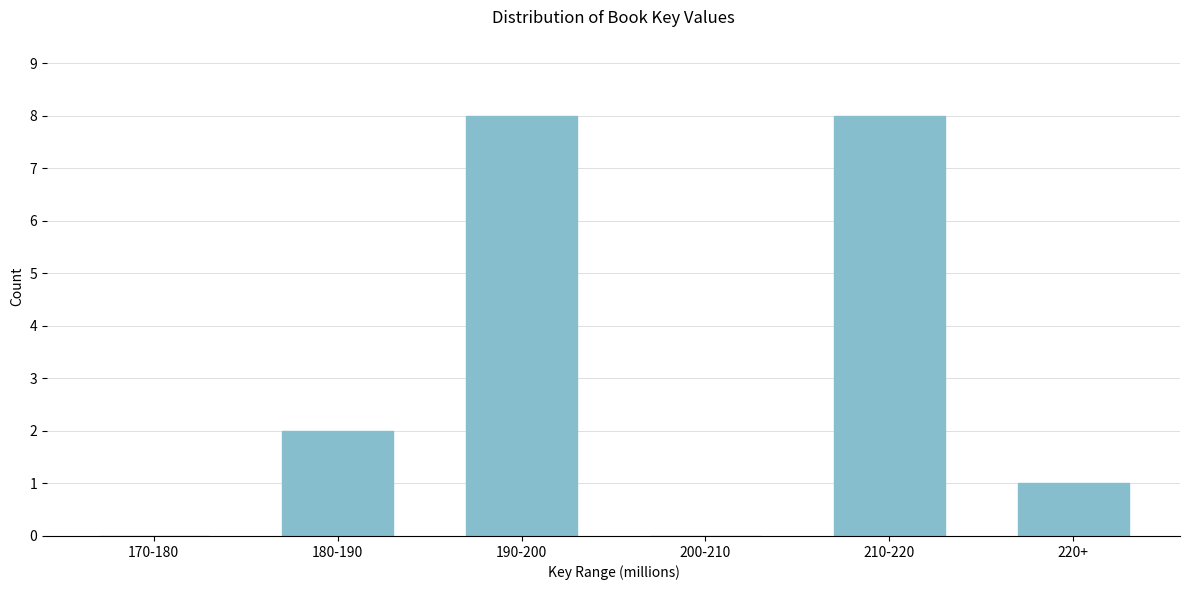

Reading left to right, extract all data points from this chart.

170-180=0	180-190=2	190-200=8	200-210=0	210-220=8	220+=1